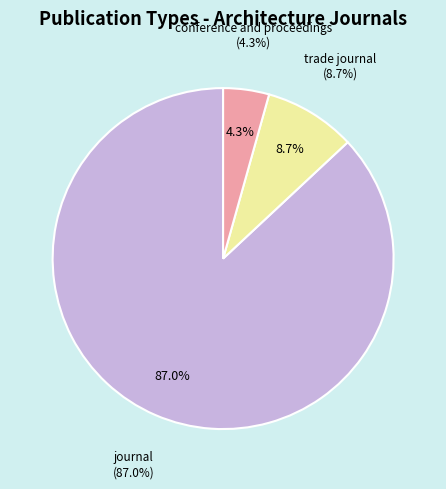

Is trade journal the majority of the pie?

No